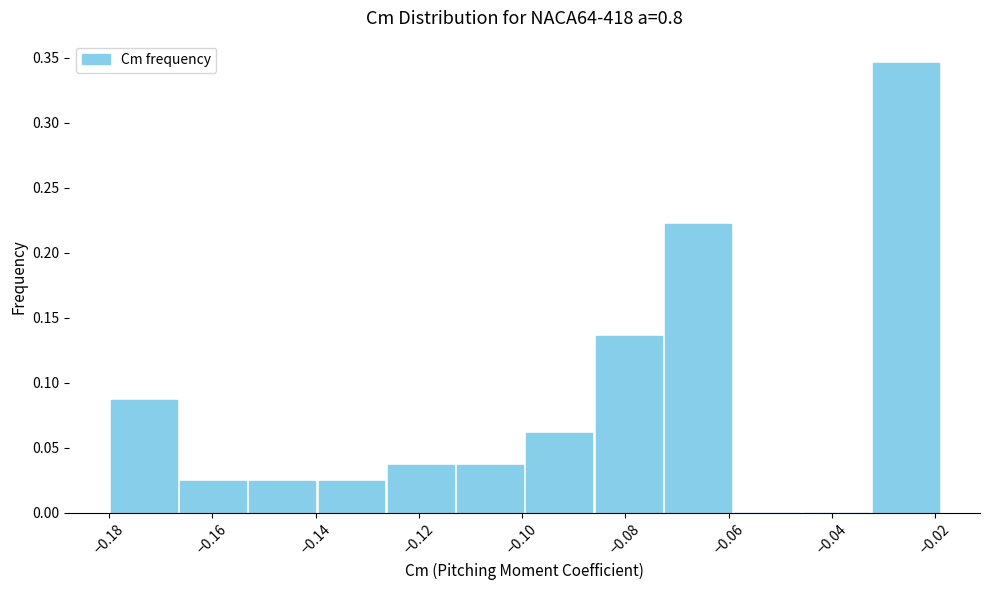

Reading left to right, list every bar in this chart as the range it spans on the x-axis followed by its height. Neither the bar edges nor the heights are printed on the chart, so give them approximately, as read against the axes.

-0.180 to -0.166: 0.085
-0.166 to -0.154: 0.025
-0.154 to -0.140: 0.025
-0.140 to -0.126: 0.025
-0.126 to -0.112: 0.035
-0.112 to -0.100: 0.035
-0.100 to -0.086: 0.060
-0.086 to -0.072: 0.135
-0.072 to -0.060: 0.220
-0.060 to -0.046: 0
-0.046 to -0.032: 0
-0.032 to -0.018: 0.345